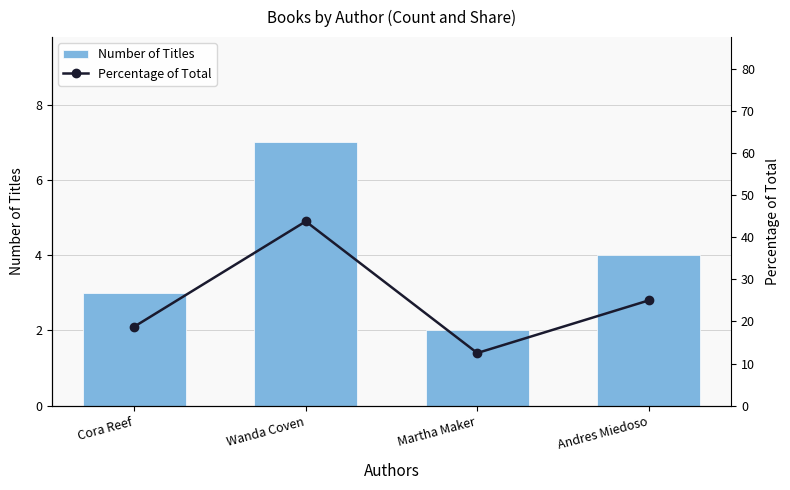

What is the difference between the Percentage of Total values at Andres Miedoso and Cora Reef?

6.2